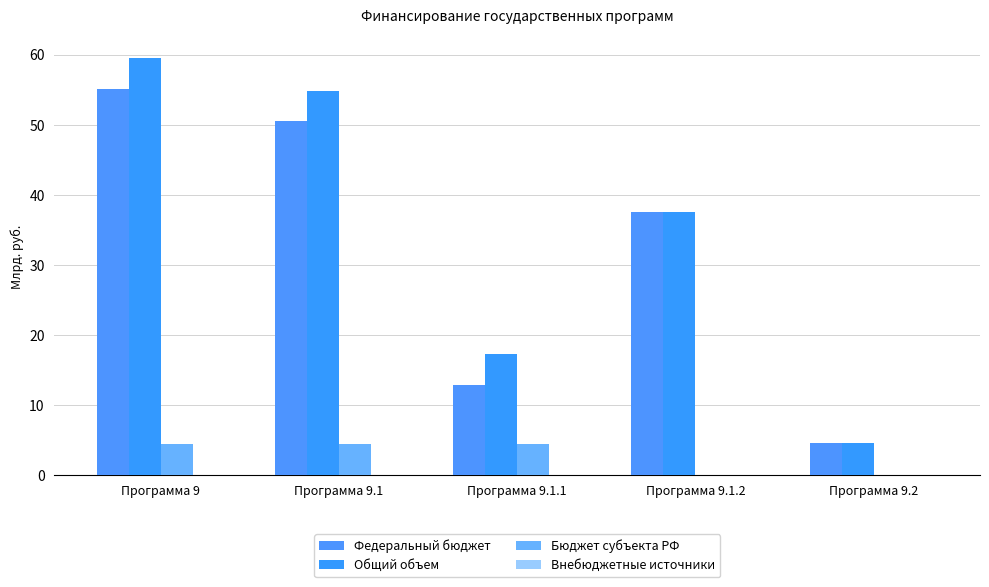

Is it true that Бюджет субъекта РФ equals 4.4 at Программа 9?

True